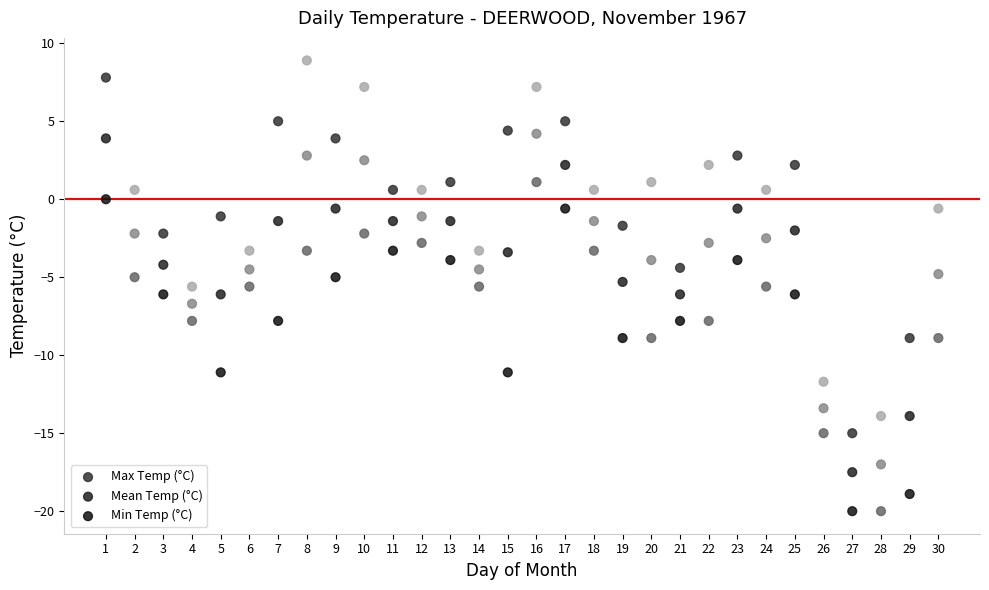

Which series has the largest Y range (max minus min)?

Max Temp (°C)